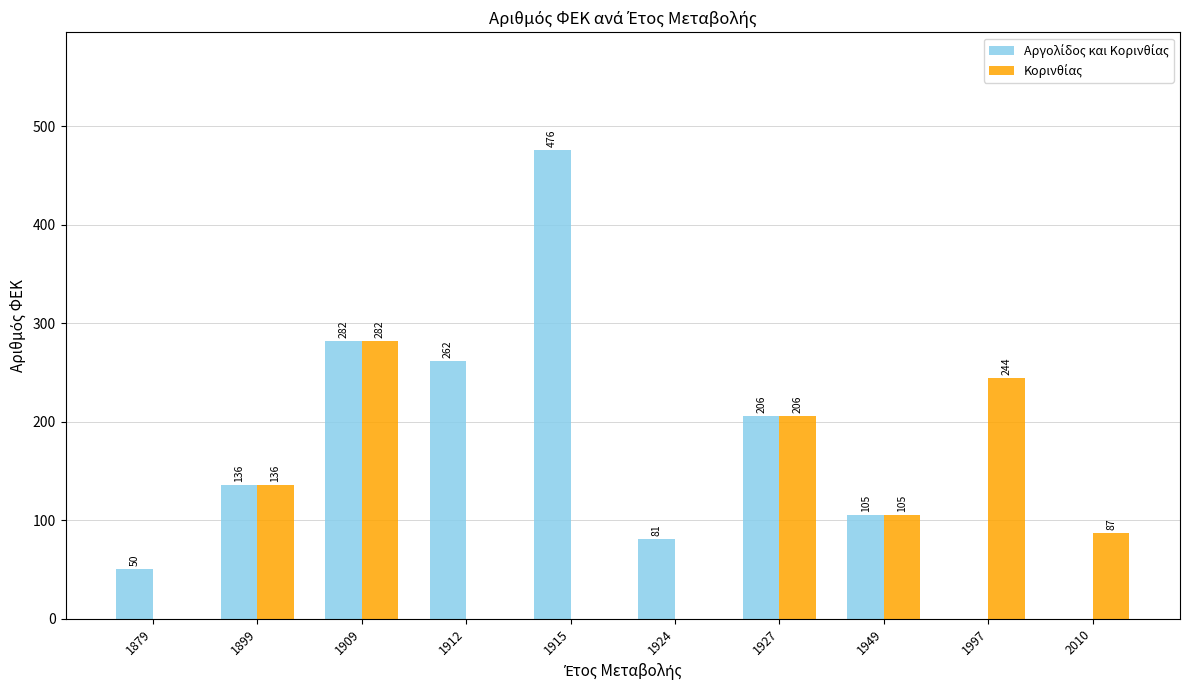

At which category is the sum across all series the highest?

1909